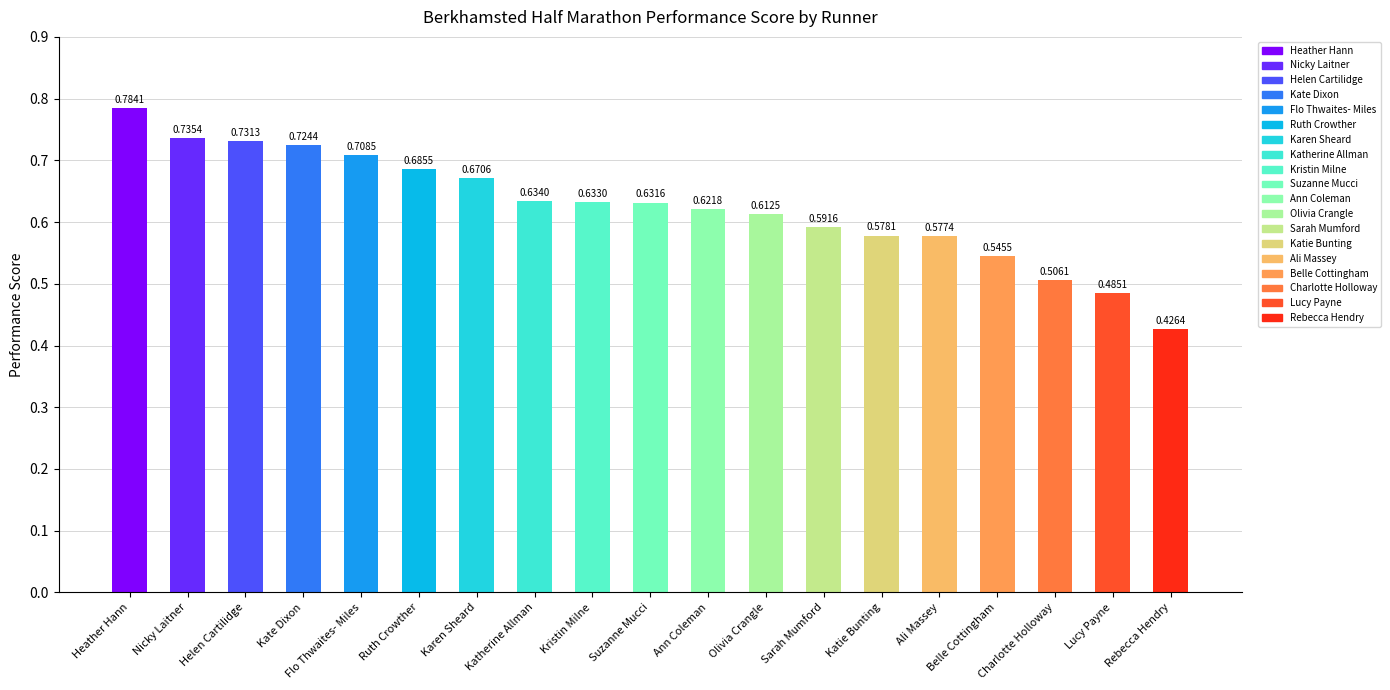

Which label corresponds to the largest value in the chart?

Heather Hann